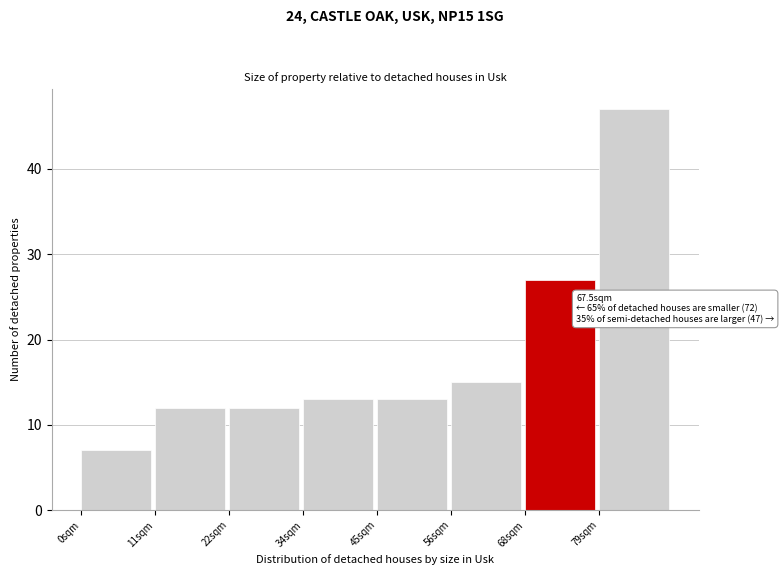

Over which range of the x-axis is the bar tallest?

78 to 90